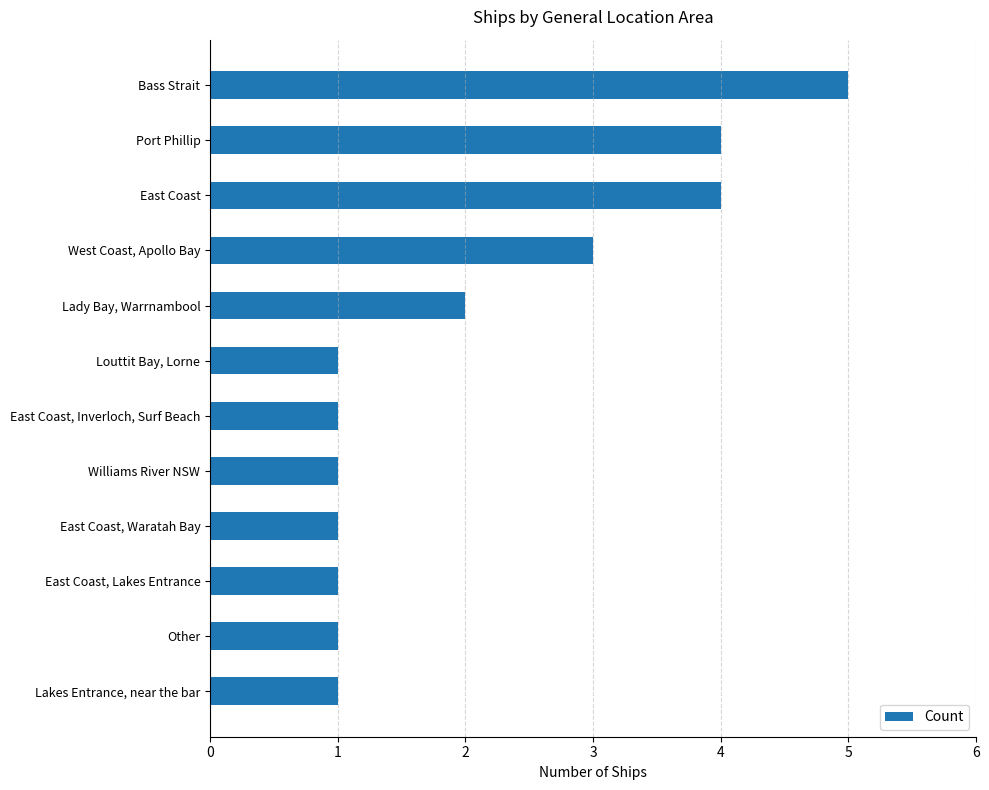

Are the bars horizontal?

Yes